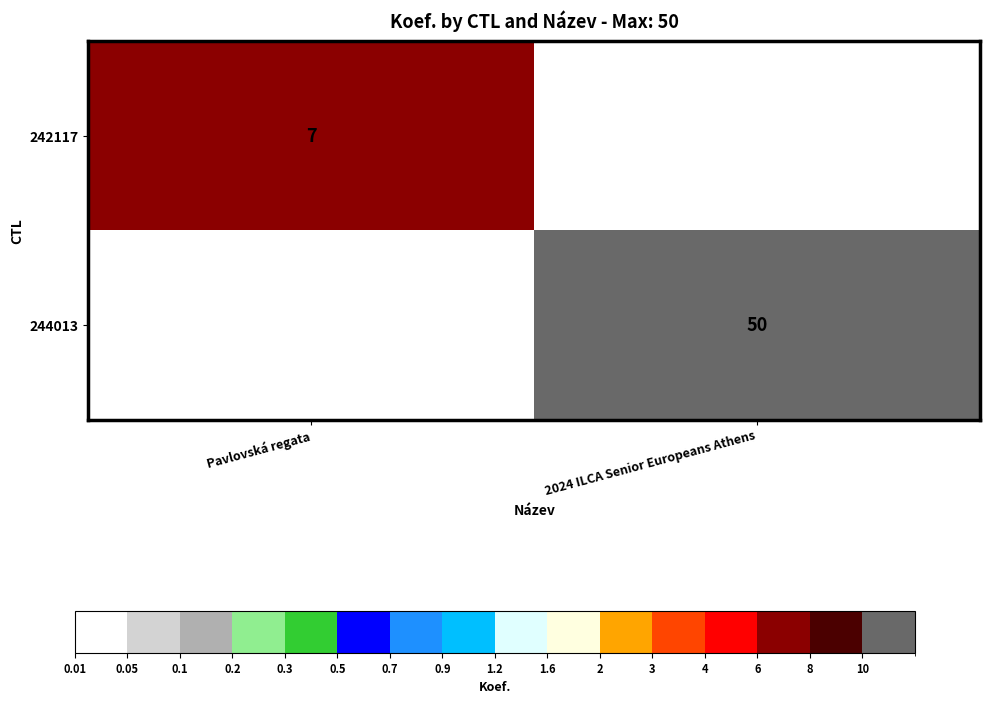

Is the value of 242117 at Pavlovská regata greater than the value of 244013 at 2024 ILCA Senior Europeans Athens?

No